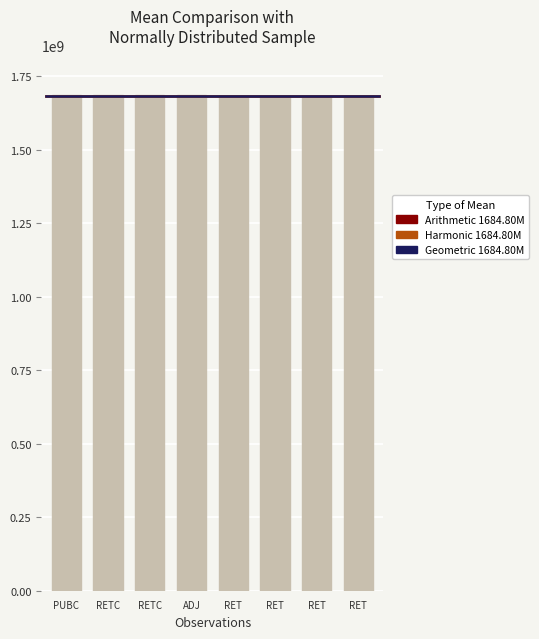

Are the bars horizontal?

No